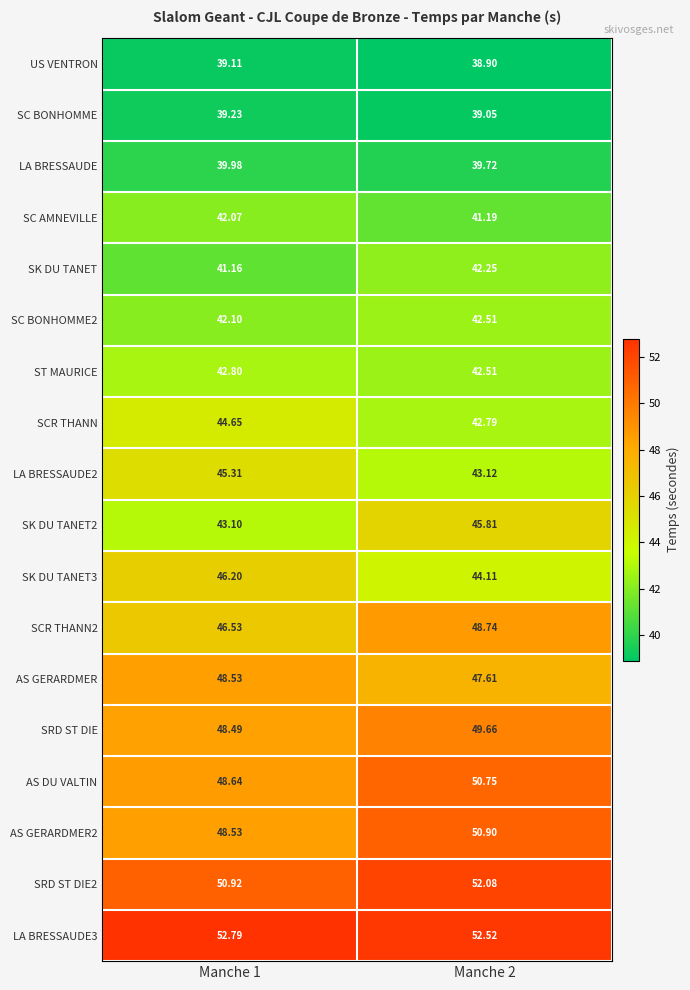

At how many categories does at least one series exceed 43?

2